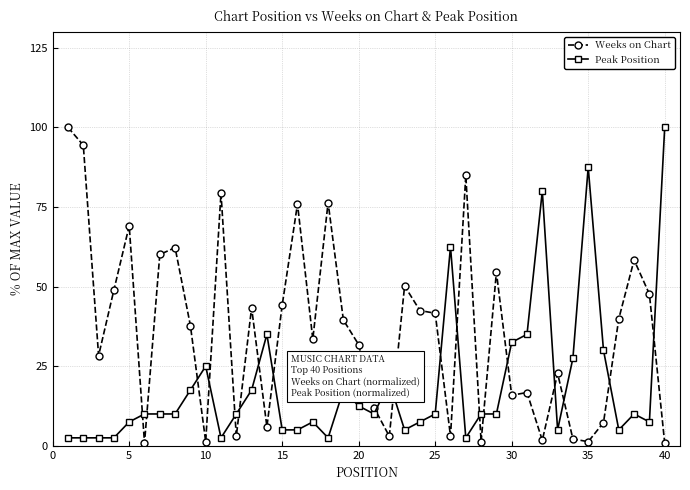

What is the difference between the second highest and second lowest values in the Weeks on Chart series?

93.6